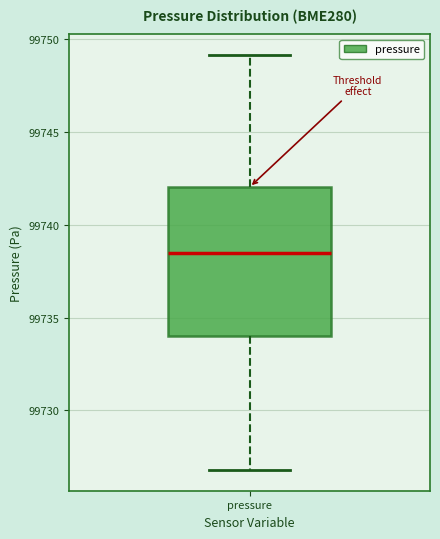

Where does the median line of the box for pressure sit on the y-axis? The values are not printed on the chart, so give them approximately, as read against the axis.

99738.5